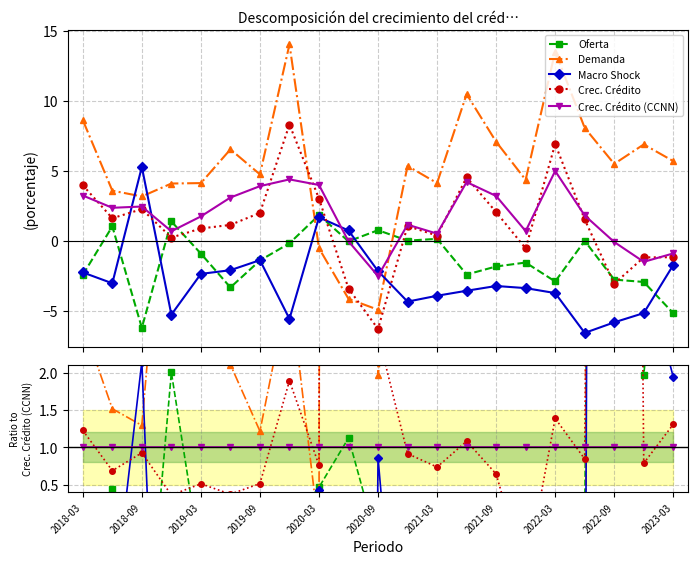

Is this an area chart (filled region under the line)?

No